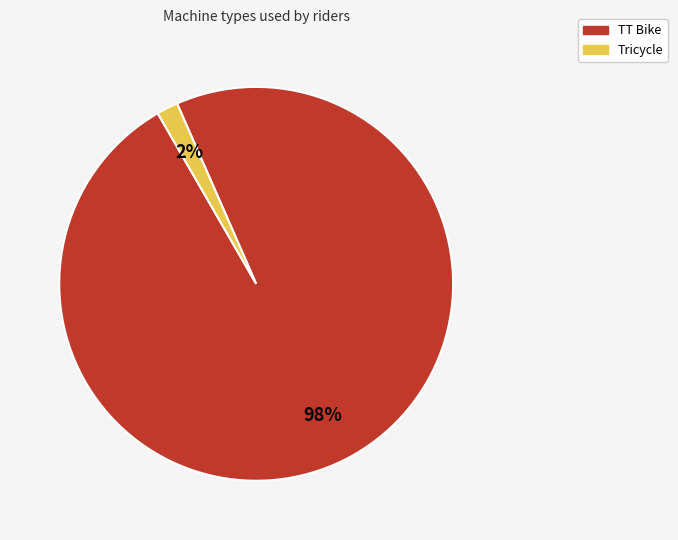

To the nearest percent, what is the combined percentage of Tricycle and TT Bike?

100%